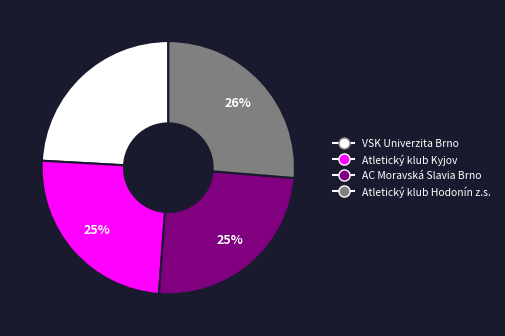

Which slice is the smallest?

VSK Univerzita Brno